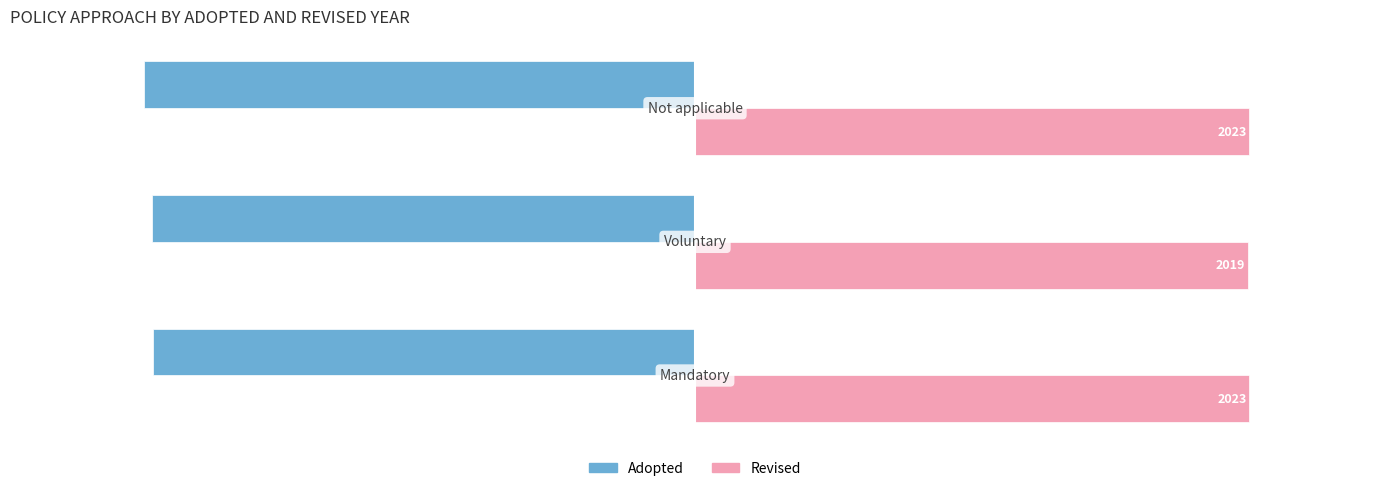

What is the average value of the Adopted series?

-1990